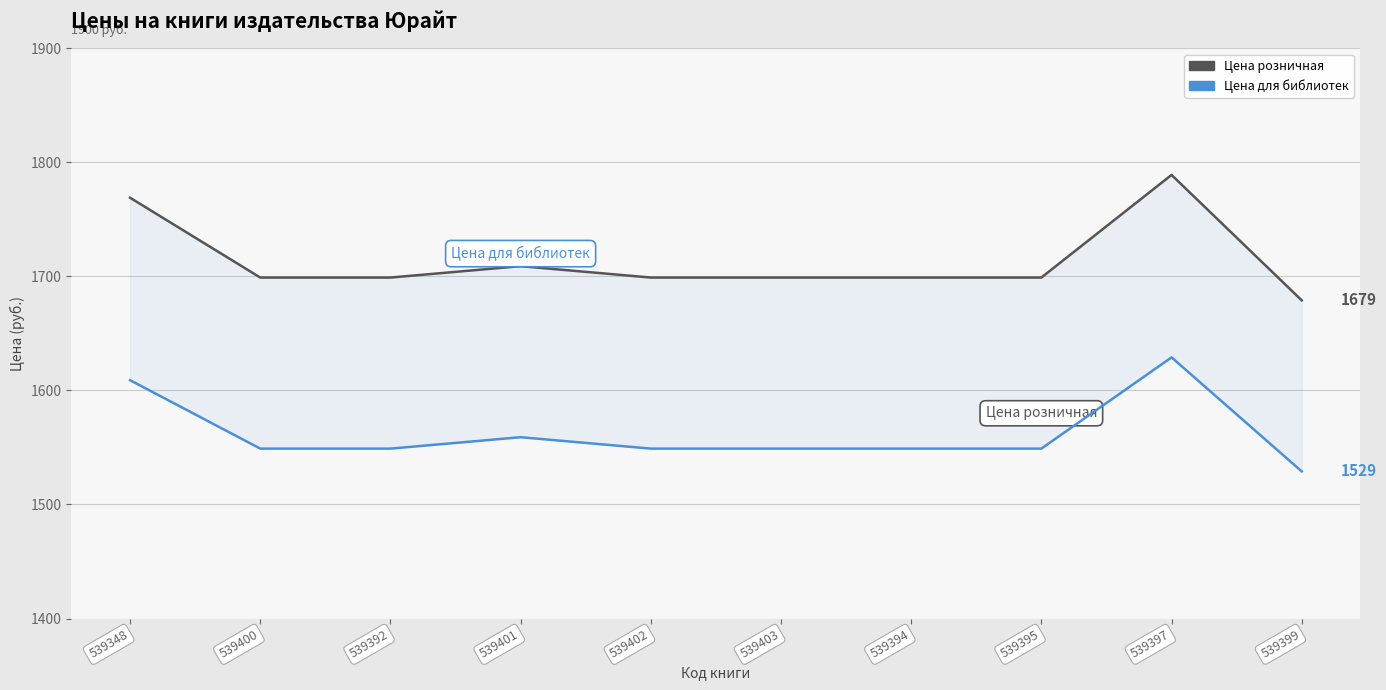

Where does the Цена для библиотек series first go above 1549?

539348